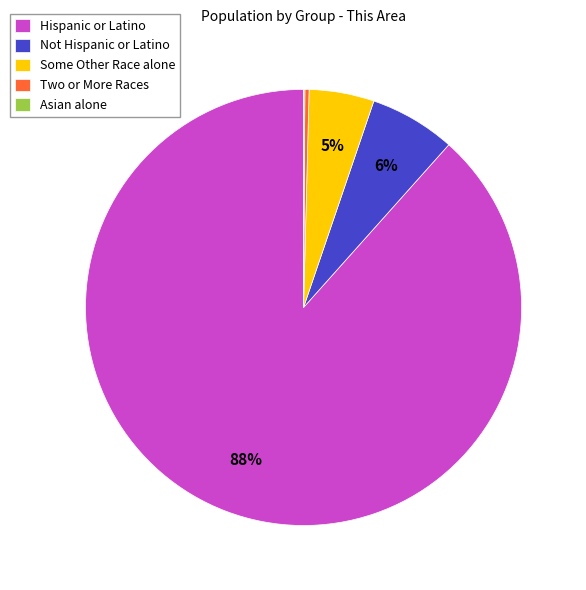

True or false: Two or More Races accounts for 0% of the total.

True